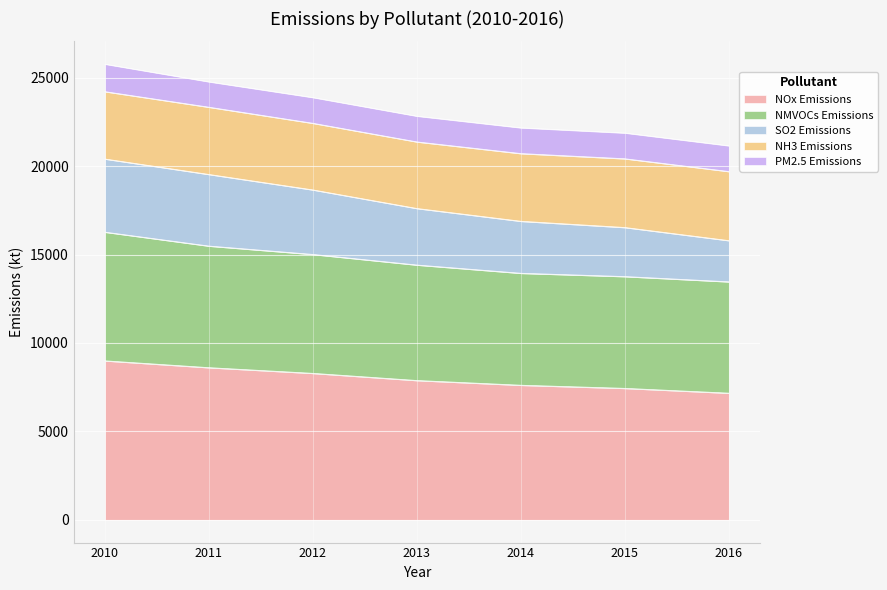

How many data points in SO2 Emissions are above 17604?

4